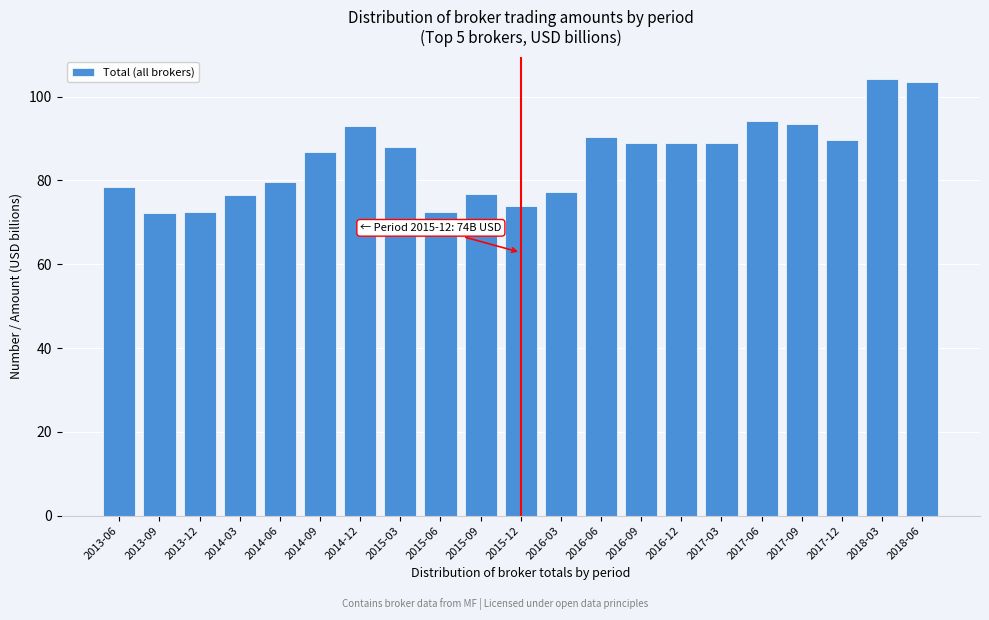

True or false: the data shows 20.0 at 2016-03.

False